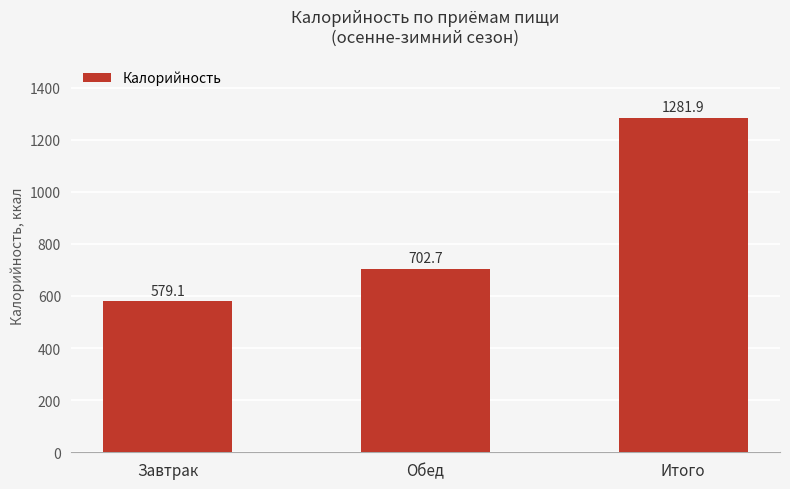

At which label does the data first exceed 702?

Обед